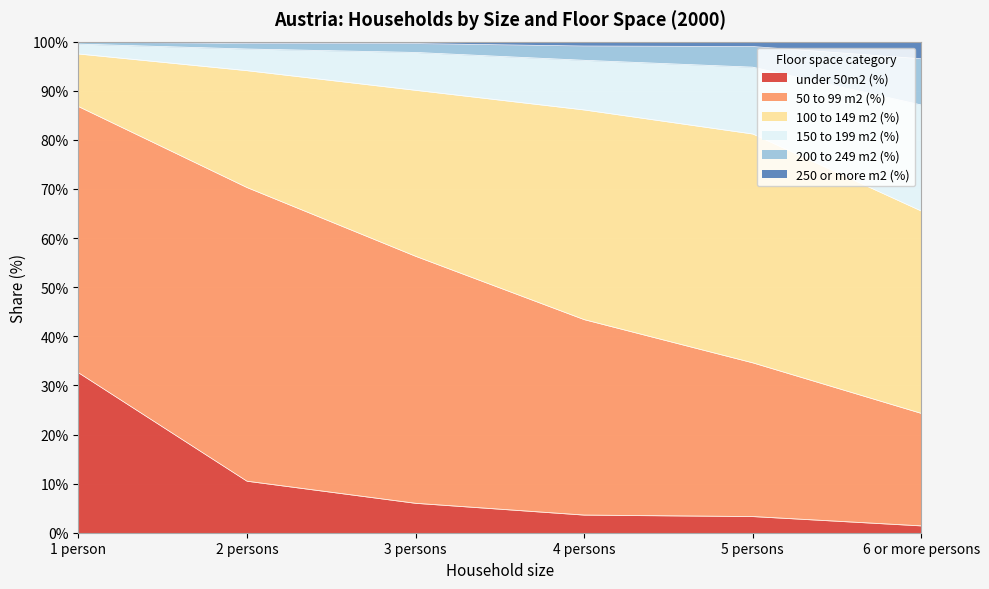

True or false: 150 to 199 m2 (%) has more than 0 interior local peaks.

False